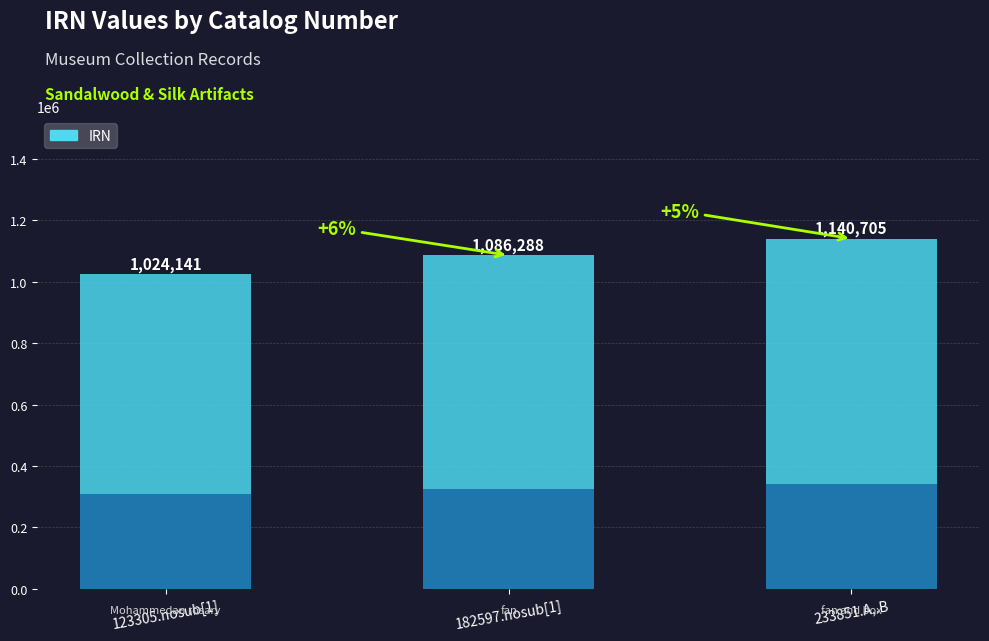

Reading left to right, transcribe all the data shown in this chart.

1024141	1086288	1140705